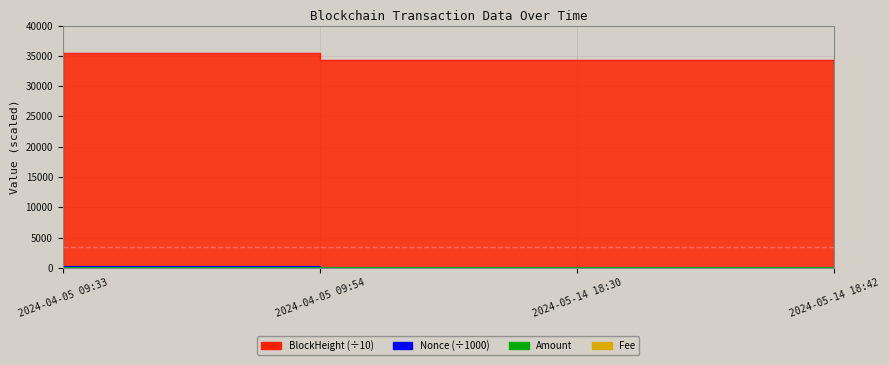

What is the change in value from 2024-04-05 09:33 to 2024-04-05 09:54?

+59.1